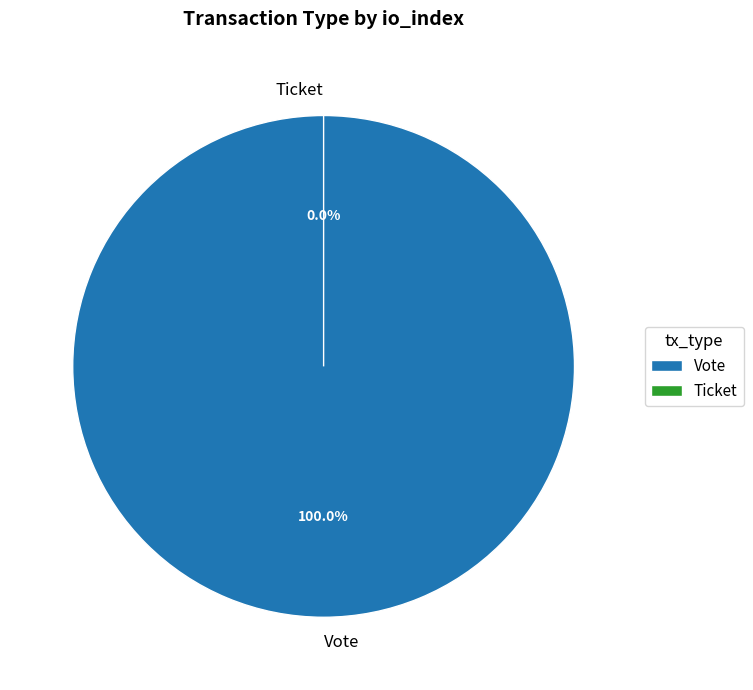

Combined, what portion of the pie is Ticket and Vote?

100.0%